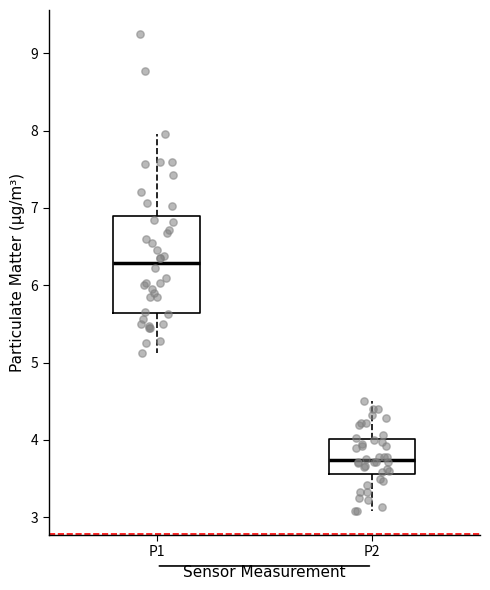

Which box's median line is the highest?

P1